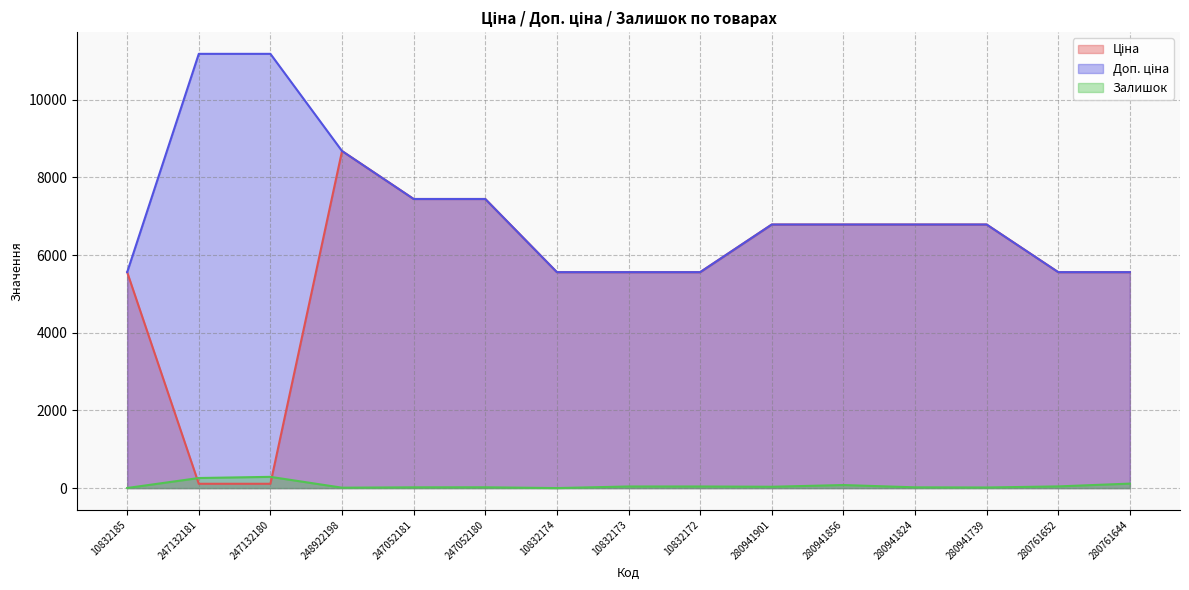

Reading left to right, what are all the values shown in this chart?

Ціна: 5560.3	111.8	111.8	8679.5	7444.6	7444.6	5560.3	5560.3	5560.3	6787.1	6787.1	6787.1	6787.1	5560.3	5560.3
Доп. ціна: 5560.3	11182.0	11182.0	8679.5	7444.6	7444.6	5560.3	5560.3	5560.3	6787.1	6787.1	6787.1	6787.1	5560.3	5560.3
Залишок: 3.0	260.0	290.0	11.0	20.0	21.0	1.0	42.0	42.0	35.0	79.0	20.0	16.0	44.0	116.0